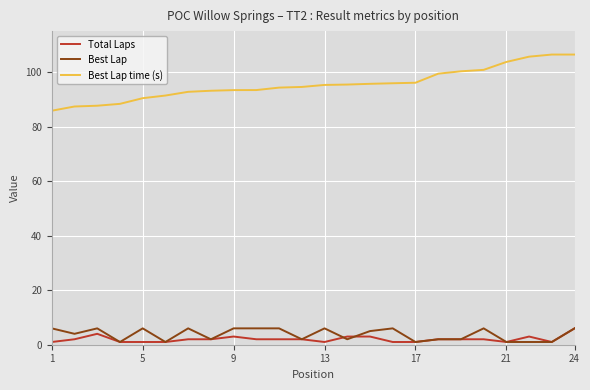

How many values in the Best Lap series are below 5?

12